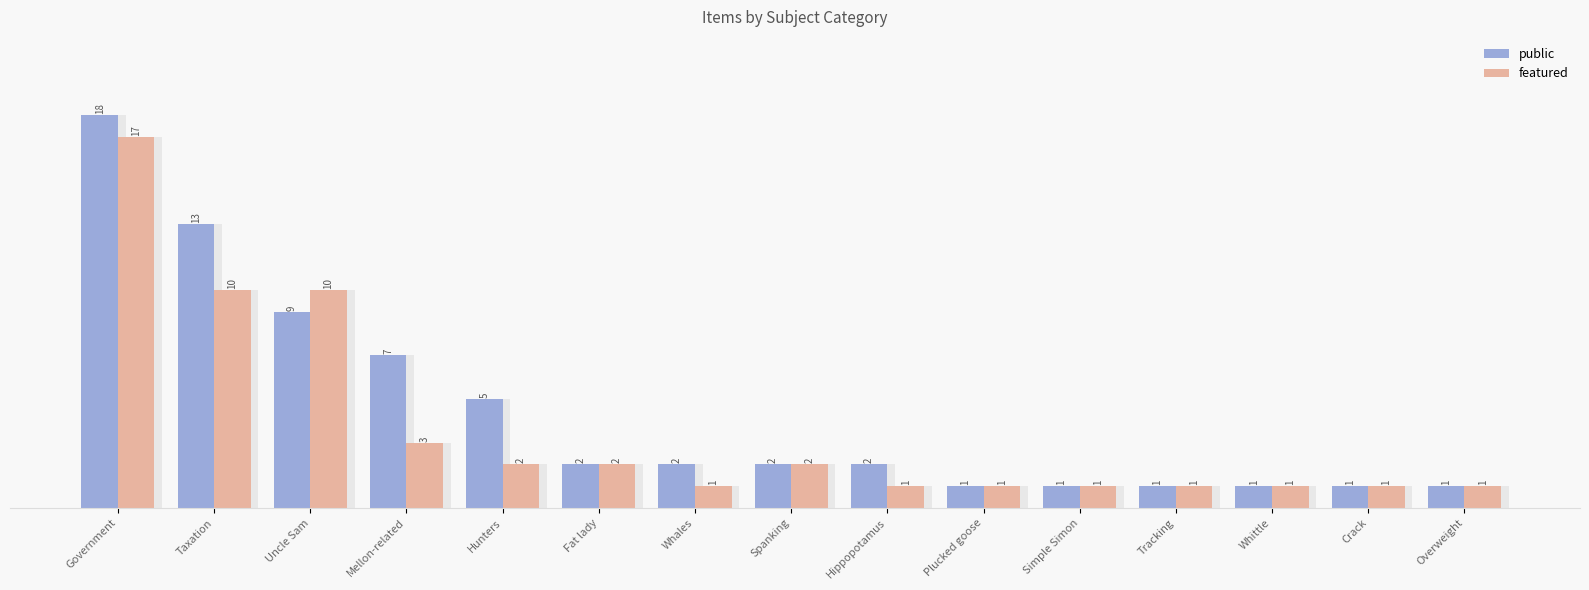

At which category is the sum across all series the highest?

Government